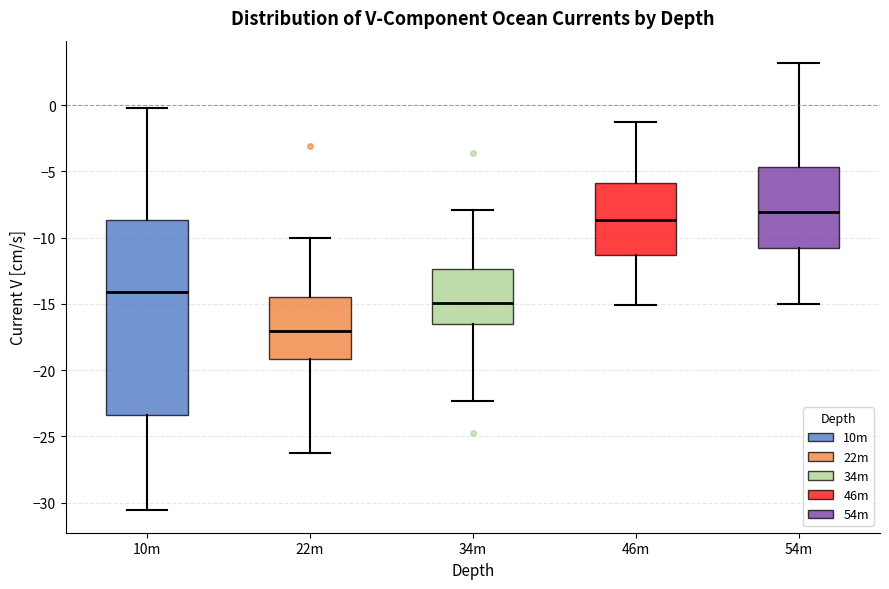

Which box's median line is the highest?

54m